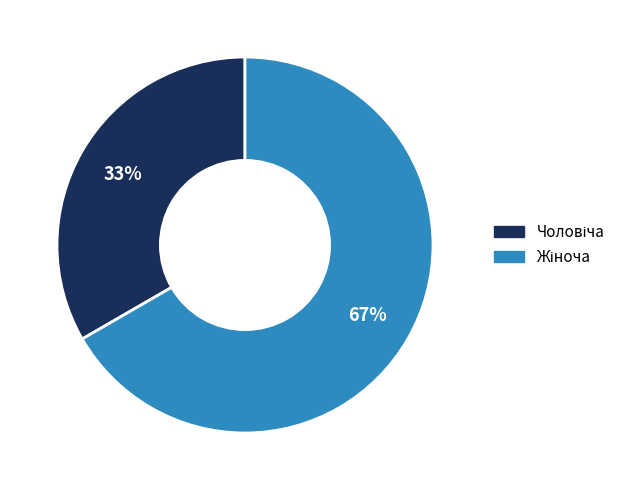

To the nearest percent, what is the average slice percentage?

50%